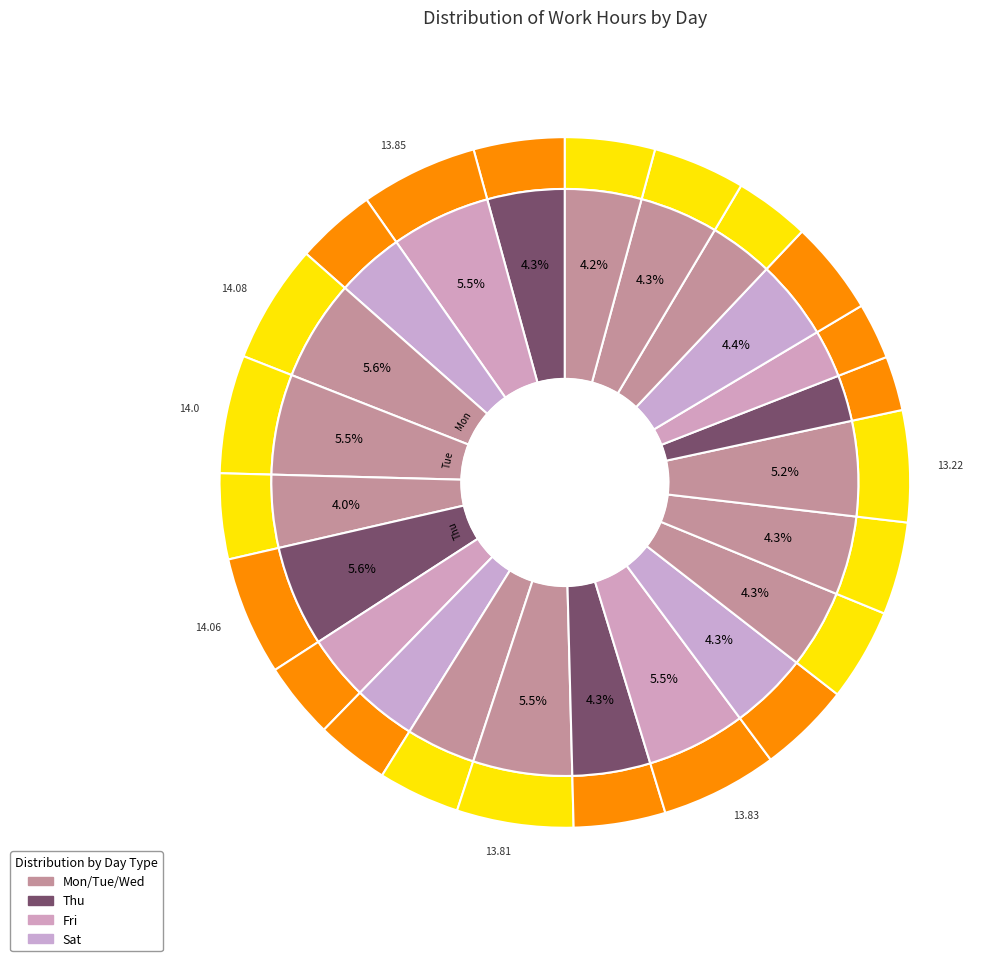

Does any single category account for the majority?

No